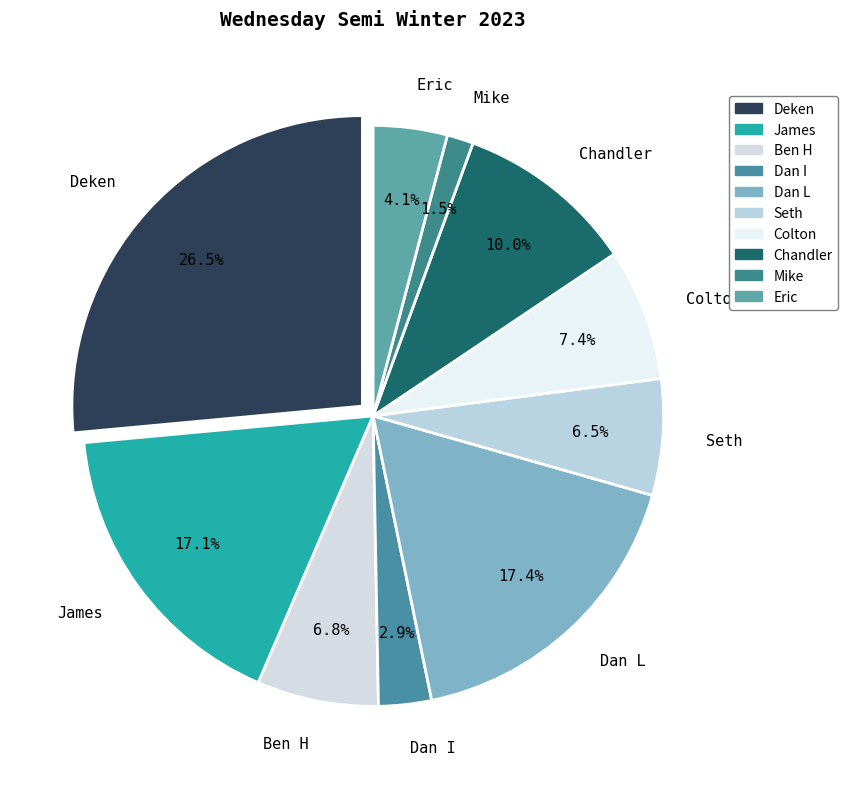

To the nearest percent, what is the average slice percentage?

10%